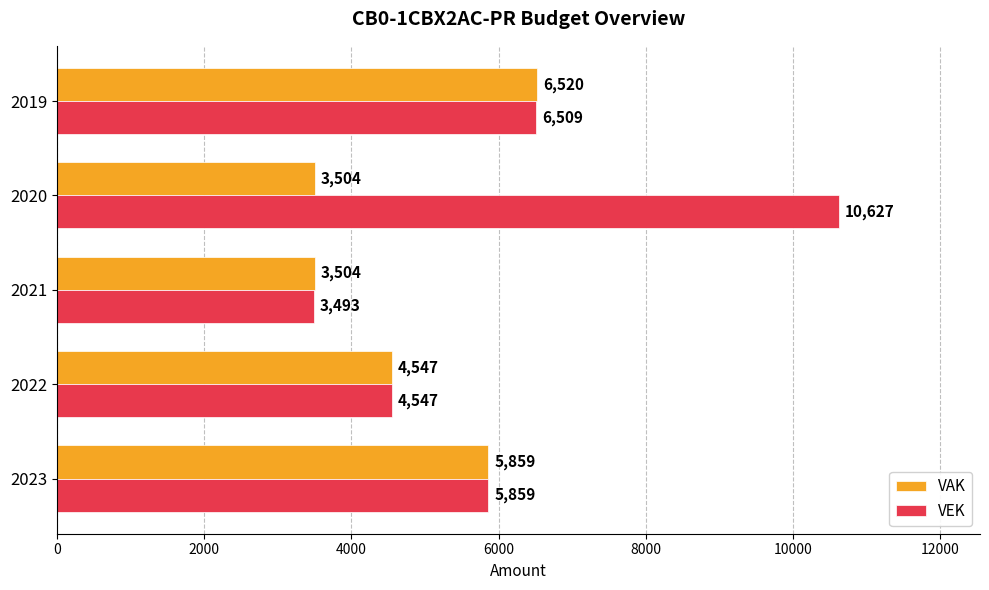

What is the sum of all VAK values?

23934